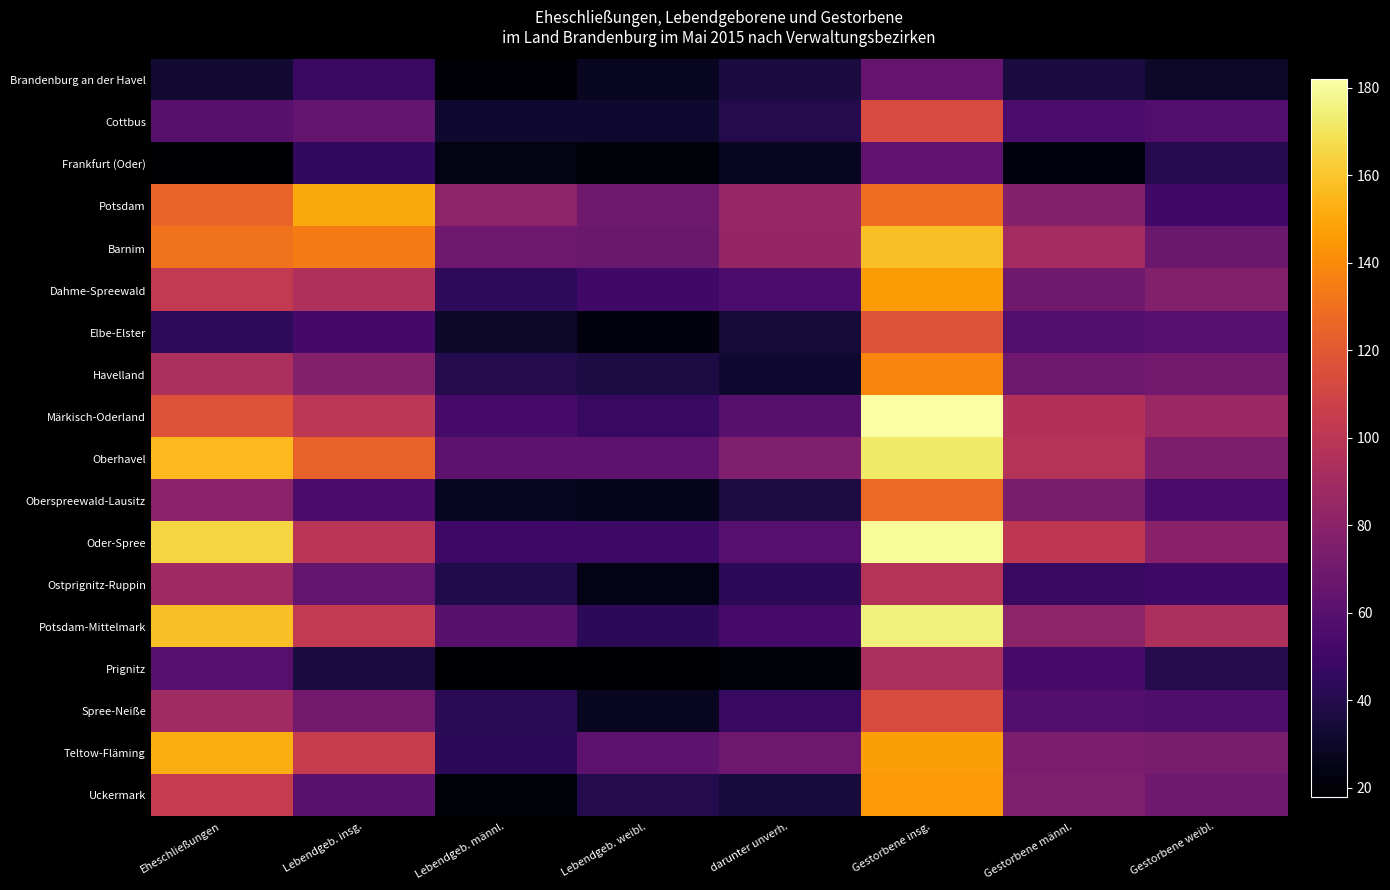

Reading left to right, extract all data points from this chart.

Brandenburg an der Havel: Eheschließungen=33	Lebendgeb. insg.=48	Lebendgeb. männl.=20	Lebendgeb. weibl.=28	darunter unverh.=36	Gestorbene insg.=66	Gestorbene männl.=36	Gestorbene weibl.=30
Cottbus: Eheschließungen=60	Lebendgeb. insg.=64	Lebendgeb. männl.=32	Lebendgeb. weibl.=32	darunter unverh.=40	Gestorbene insg.=113	Gestorbene männl.=55	Gestorbene weibl.=58
Frankfurt (Oder): Eheschließungen=19	Lebendgeb. insg.=45	Lebendgeb. männl.=24	Lebendgeb. weibl.=21	darunter unverh.=28	Gestorbene insg.=63	Gestorbene männl.=22	Gestorbene weibl.=41
Potsdam: Eheschließungen=125	Lebendgeb. insg.=151	Lebendgeb. männl.=82	Lebendgeb. weibl.=69	darunter unverh.=85	Gestorbene insg.=129	Gestorbene männl.=78	Gestorbene weibl.=51
Barnim: Eheschließungen=131	Lebendgeb. insg.=135	Lebendgeb. männl.=68	Lebendgeb. weibl.=67	darunter unverh.=84	Gestorbene insg.=158	Gestorbene männl.=91	Gestorbene weibl.=67
Dahme-Spreewald: Eheschließungen=103	Lebendgeb. insg.=95	Lebendgeb. männl.=44	Lebendgeb. weibl.=51	darunter unverh.=55	Gestorbene insg.=146	Gestorbene männl.=69	Gestorbene weibl.=77
Elbe-Elster: Eheschließungen=44	Lebendgeb. insg.=52	Lebendgeb. männl.=30	Lebendgeb. weibl.=22	darunter unverh.=34	Gestorbene insg.=117	Gestorbene männl.=58	Gestorbene weibl.=59
Havelland: Eheschließungen=94	Lebendgeb. insg.=77	Lebendgeb. männl.=40	Lebendgeb. weibl.=37	darunter unverh.=32	Gestorbene insg.=138	Gestorbene männl.=68	Gestorbene weibl.=70
Märkisch-Oderland: Eheschließungen=117	Lebendgeb. insg.=100	Lebendgeb. männl.=53	Lebendgeb. weibl.=47	darunter unverh.=60	Gestorbene insg.=182	Gestorbene männl.=96	Gestorbene weibl.=86
Oberhavel: Eheschließungen=156	Lebendgeb. insg.=124	Lebendgeb. männl.=62	Lebendgeb. weibl.=62	darunter unverh.=76	Gestorbene insg.=172	Gestorbene männl.=97	Gestorbene weibl.=75
Oberspreewald-Lausitz: Eheschließungen=80	Lebendgeb. insg.=54	Lebendgeb. männl.=28	Lebendgeb. weibl.=26	darunter unverh.=37	Gestorbene insg.=127	Gestorbene männl.=73	Gestorbene weibl.=54
Oder-Spree: Eheschließungen=165	Lebendgeb. insg.=99	Lebendgeb. männl.=50	Lebendgeb. weibl.=49	darunter unverh.=59	Gestorbene insg.=180	Gestorbene männl.=101	Gestorbene weibl.=79
Ostprignitz-Ruppin: Eheschließungen=88	Lebendgeb. insg.=64	Lebendgeb. männl.=39	Lebendgeb. weibl.=25	darunter unverh.=43	Gestorbene insg.=97	Gestorbene männl.=47	Gestorbene weibl.=50
Potsdam-Mittelmark: Eheschließungen=158	Lebendgeb. insg.=103	Lebendgeb. männl.=60	Lebendgeb. weibl.=43	darunter unverh.=53	Gestorbene insg.=175	Gestorbene männl.=81	Gestorbene weibl.=94
Prignitz: Eheschließungen=59	Lebendgeb. insg.=36	Lebendgeb. männl.=18	Lebendgeb. weibl.=18	darunter unverh.=21	Gestorbene insg.=93	Gestorbene männl.=53	Gestorbene weibl.=40
Spree-Neiße: Eheschließungen=89	Lebendgeb. insg.=70	Lebendgeb. männl.=42	Lebendgeb. weibl.=28	darunter unverh.=47	Gestorbene insg.=114	Gestorbene männl.=58	Gestorbene weibl.=56
Teltow-Fläming: Eheschließungen=152	Lebendgeb. insg.=105	Lebendgeb. männl.=43	Lebendgeb. weibl.=62	darunter unverh.=68	Gestorbene insg.=147	Gestorbene männl.=74	Gestorbene weibl.=73
Uckermark: Eheschließungen=104	Lebendgeb. insg.=61	Lebendgeb. männl.=21	Lebendgeb. weibl.=40	darunter unverh.=35	Gestorbene insg.=145	Gestorbene männl.=76	Gestorbene weibl.=69